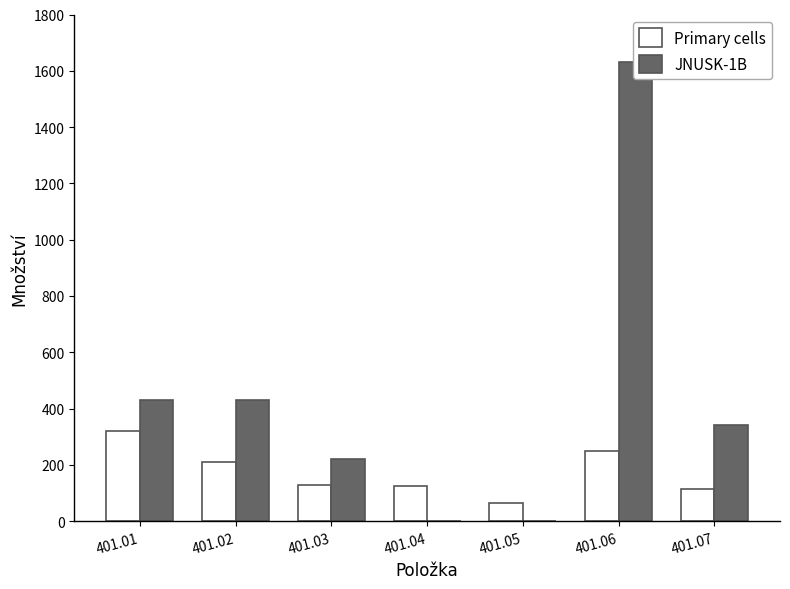

Which has a higher value, 401.06 or 401.01?

401.01